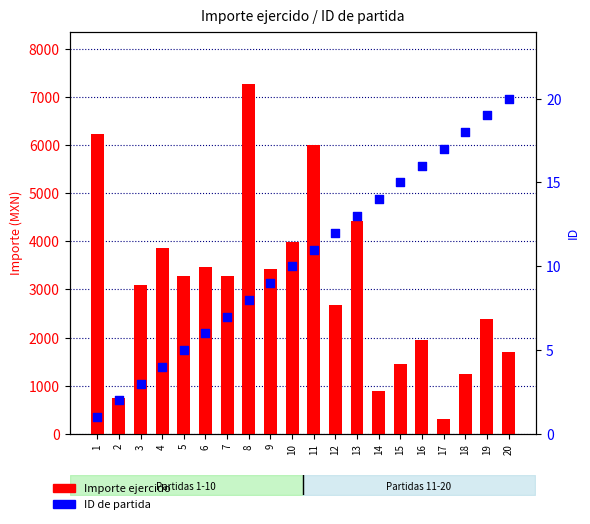

What are all the series names shown in the legend?

Importe ejercido, ID de partida